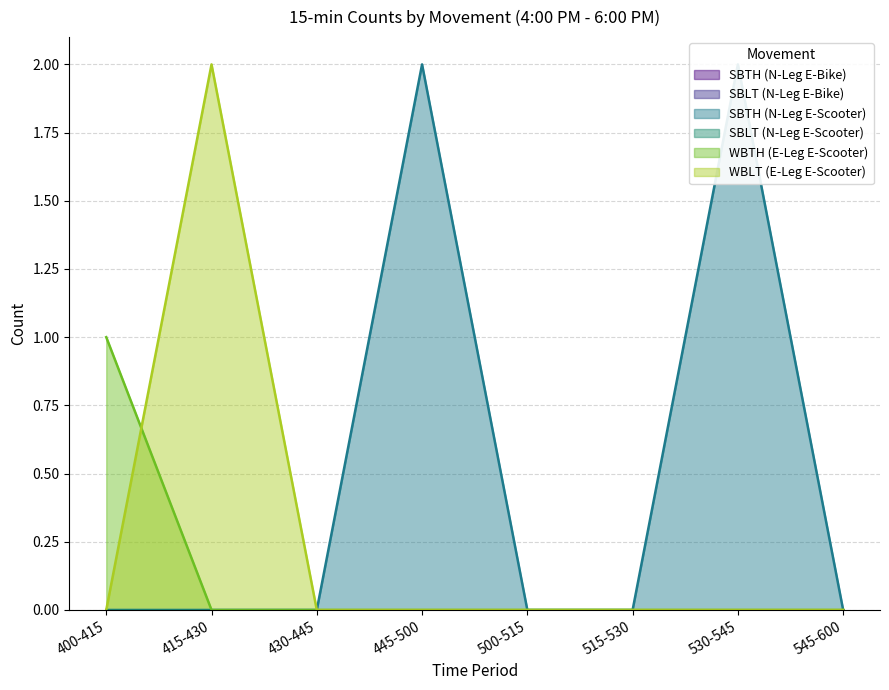

Where is WBTH (E-Leg E-Scooter) nearest to the value 0?

415-430